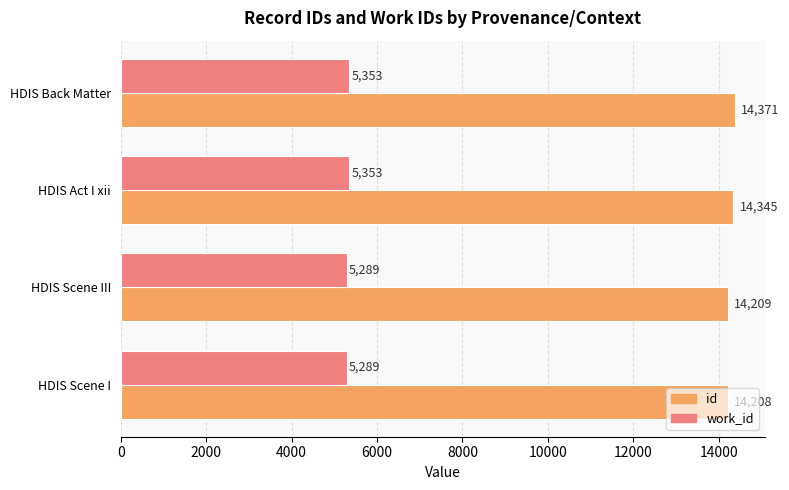

What value does the work_id series have at HDIS Back Matter?

5353